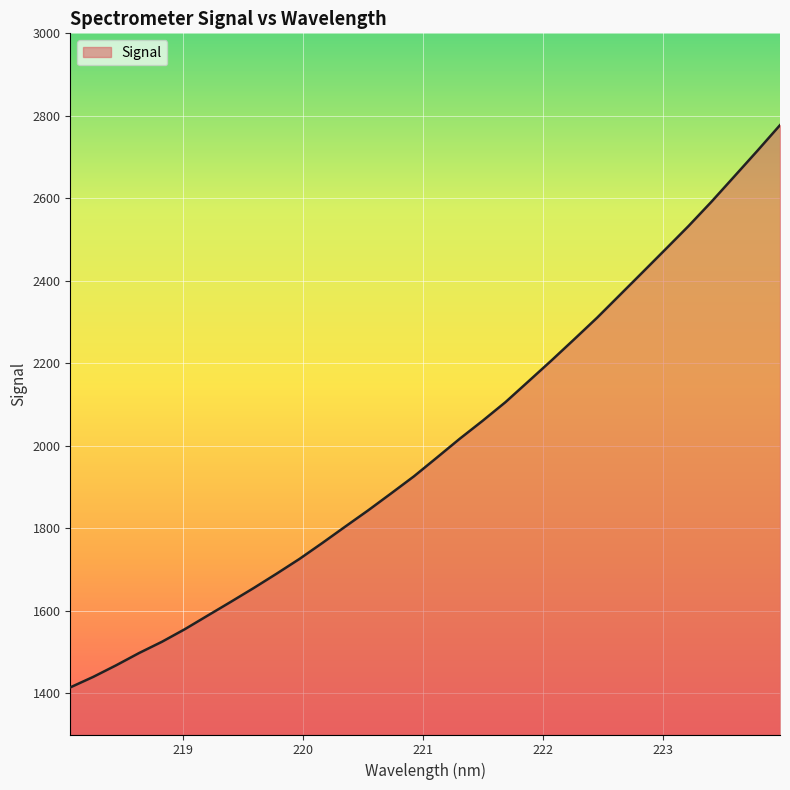

True or false: there are more than 1 points higher than both neighbors.

False